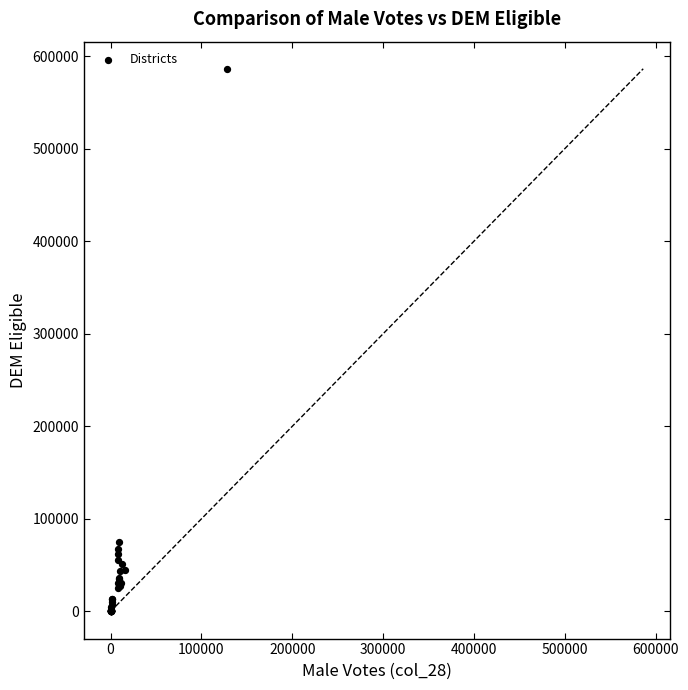

What Y value in the scatter plot is closest to 293127?

74536